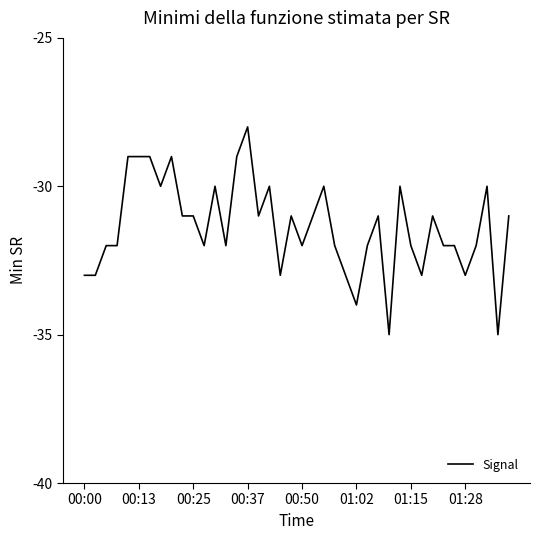

What is the difference between the maximum and minimum values?

7